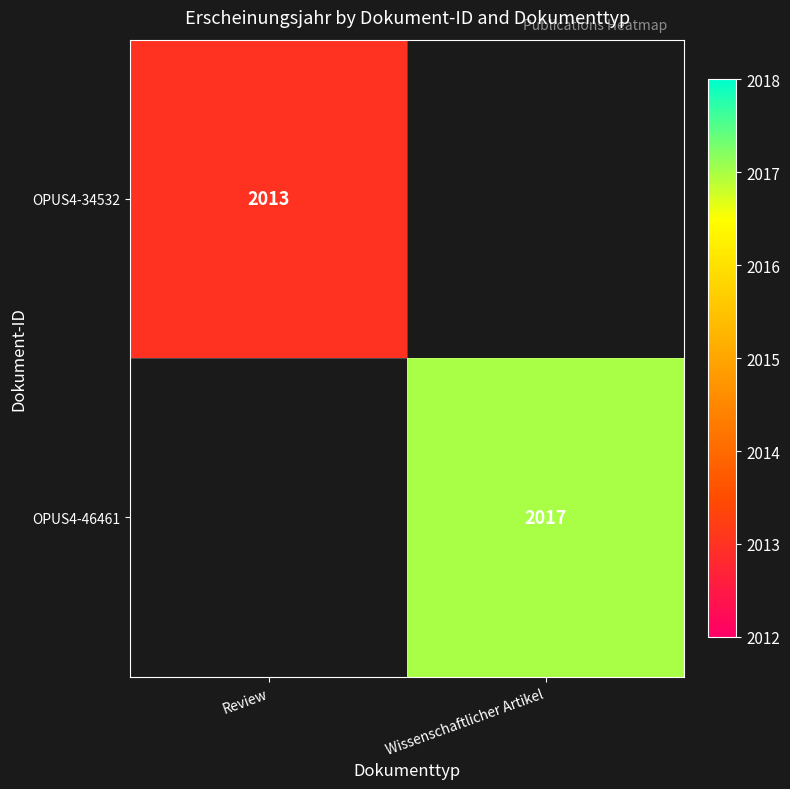

The OPUS4-46461 series shows 1265 at Wissenschaftlicher Artikel. True or false?

False